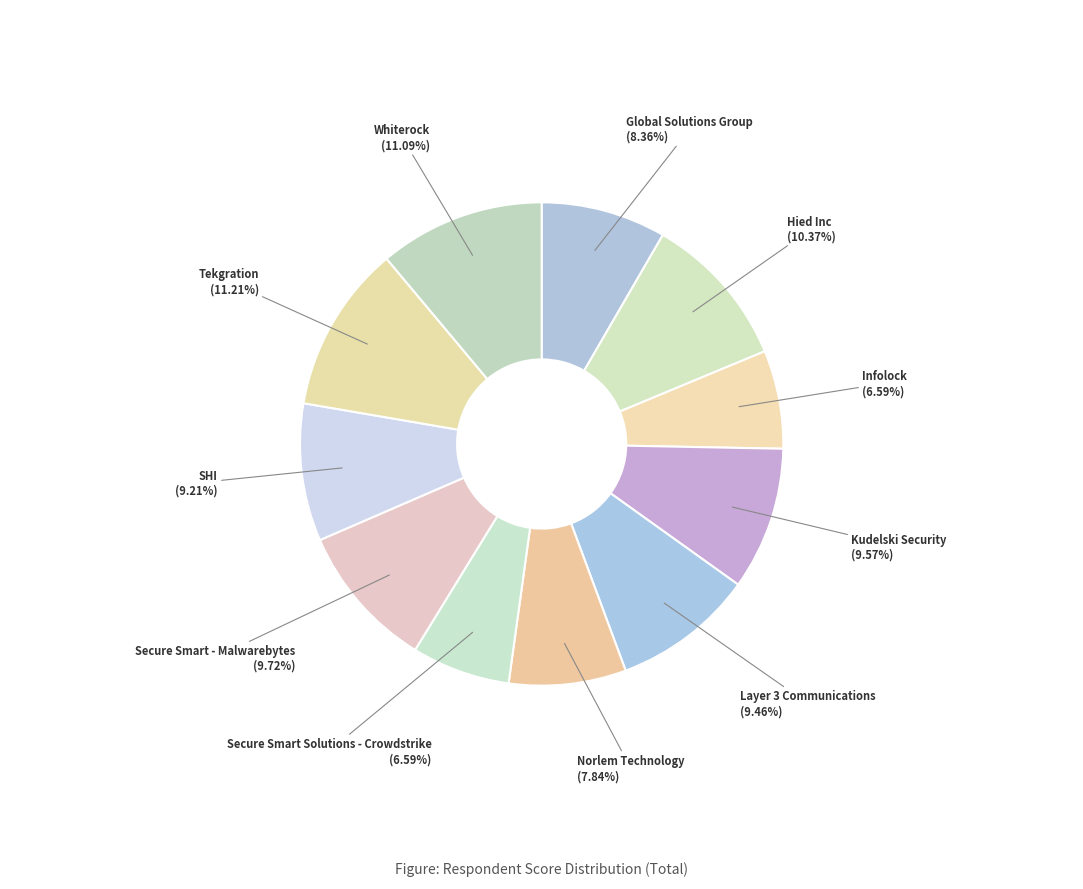

Which category has the smallest portion of the pie?

Infolock